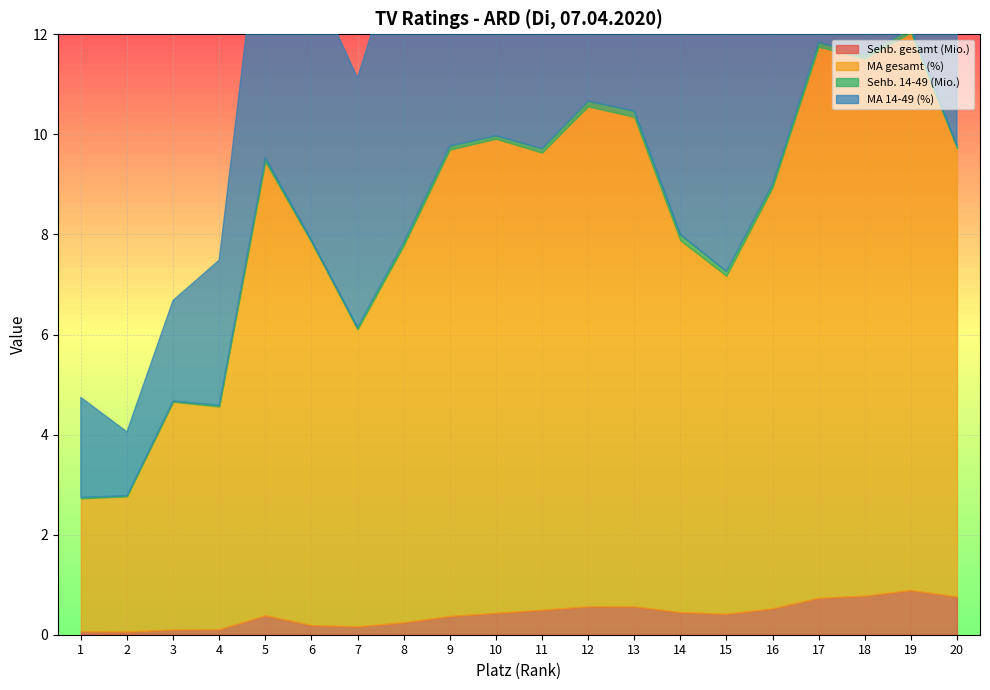

Reading left to right, extract all data points from this chart.

Sehb. gesamt (Mio.): 1=0.1	2=0.1	3=0.1	4=0.1	5=0.4	6=0.2	7=0.2	8=0.2	9=0.4	10=0.4	11=0.5	12=0.6	13=0.6	14=0.5	15=0.4	16=0.5	17=0.7	18=0.8	19=0.9	20=0.8
MA gesamt (%): 1=2.7	2=2.7	3=4.6	4=4.5	5=9.1	6=7.7	7=5.9	8=7.5	9=9.3	10=9.5	11=9.1	12=10.0	13=9.8	14=7.4	15=6.8	16=8.4	17=11.0	18=10.7	19=11.1	20=9.0
Sehb. 14-49 (Mio.): 1=0.0	2=0.0	3=0.0	4=0.0	5=0.1	6=0.0	7=0.0	8=0.1	9=0.1	10=0.1	11=0.1	12=0.1	13=0.1	14=0.1	15=0.1	16=0.1	17=0.1	18=0.1	19=0.1	20=0.1
MA 14-49 (%): 1=2.0	2=1.3	3=2.0	4=2.9	5=5.7	6=5.3	7=5.0	8=6.2	9=6.0	10=4.4	11=5.2	12=6.5	13=6.5	14=6.2	15=5.0	16=3.7	17=4.6	18=4.3	19=3.7	20=2.4